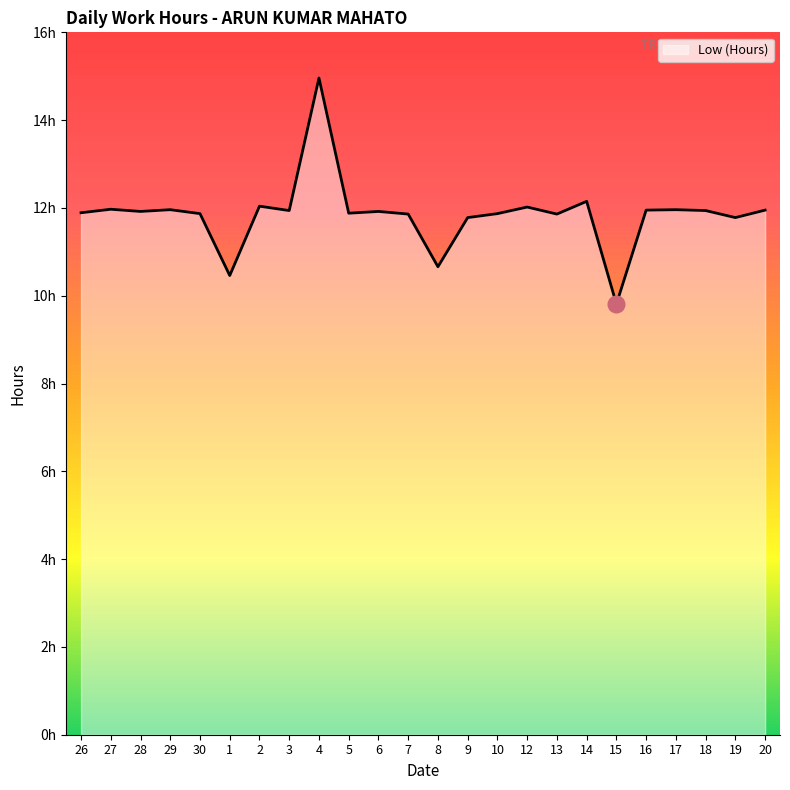

Reading left to right, list all the values displayed in this chart.

11.9	12.0	11.9	12.0	11.9	10.5	12.0	11.9	15.0	11.9	11.9	11.9	10.7	11.8	11.9	12.0	11.9	12.2	9.8	11.9	12.0	11.9	11.8	11.9